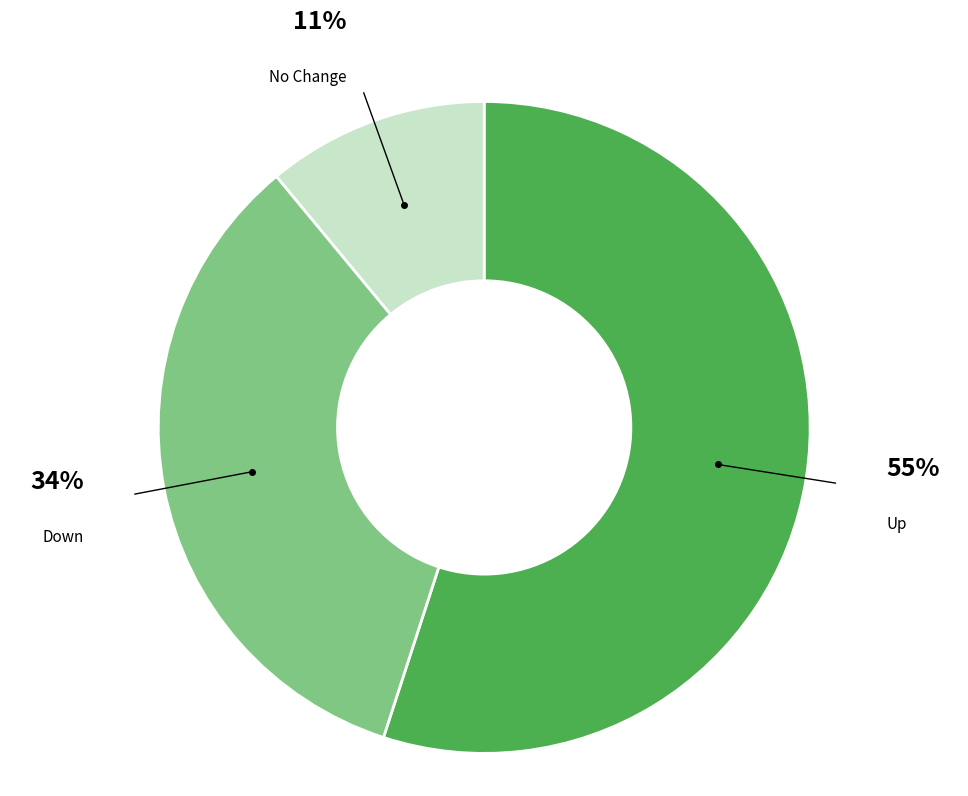

To the nearest percent, what percentage of the pie is No Change?

11%